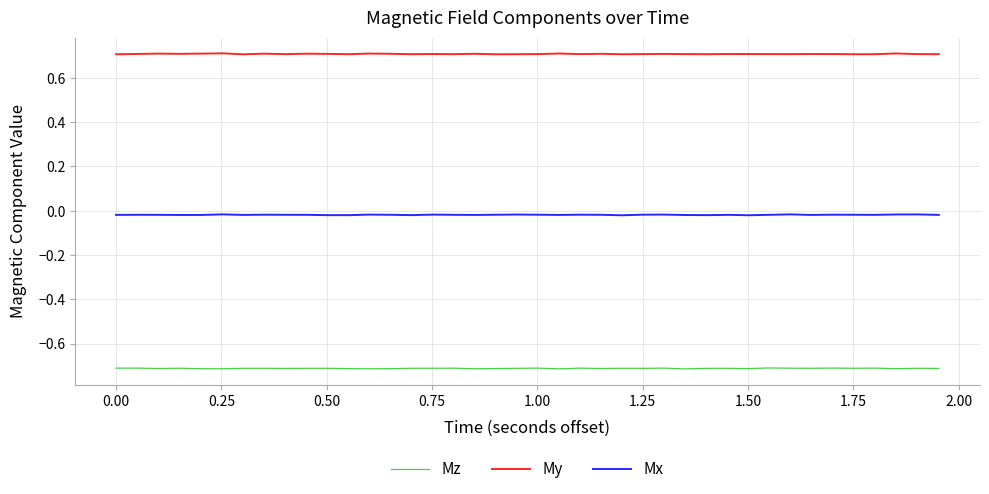

Rank the series by their maximum value, from highest to lowest.

My, Mx, Mz